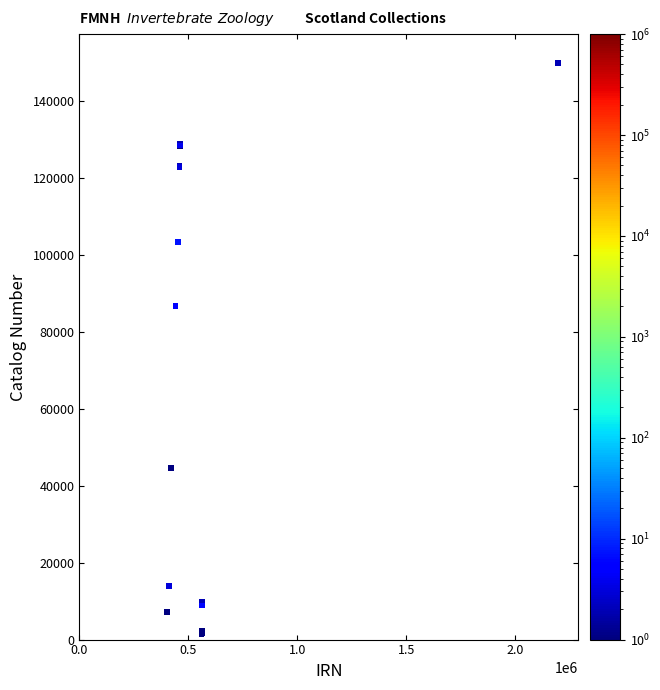

What Y value in the scatter plot is closest to 75813?

86873